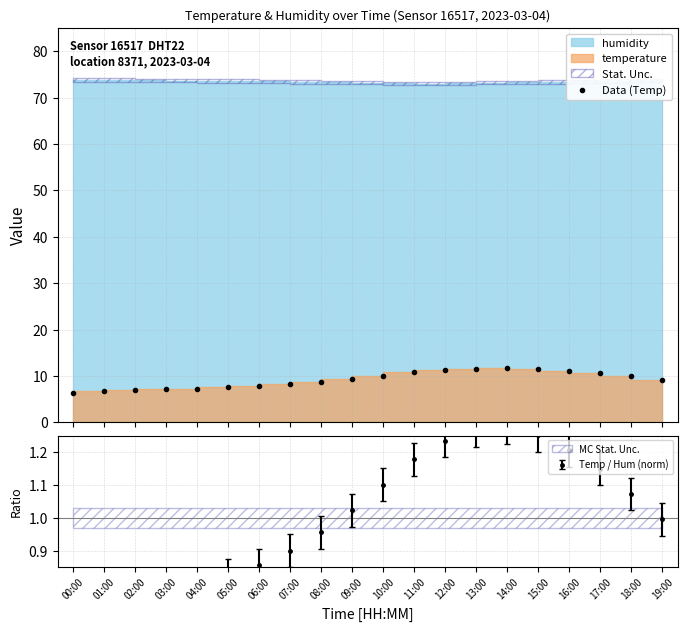

Where is the first local maximum?

14:00